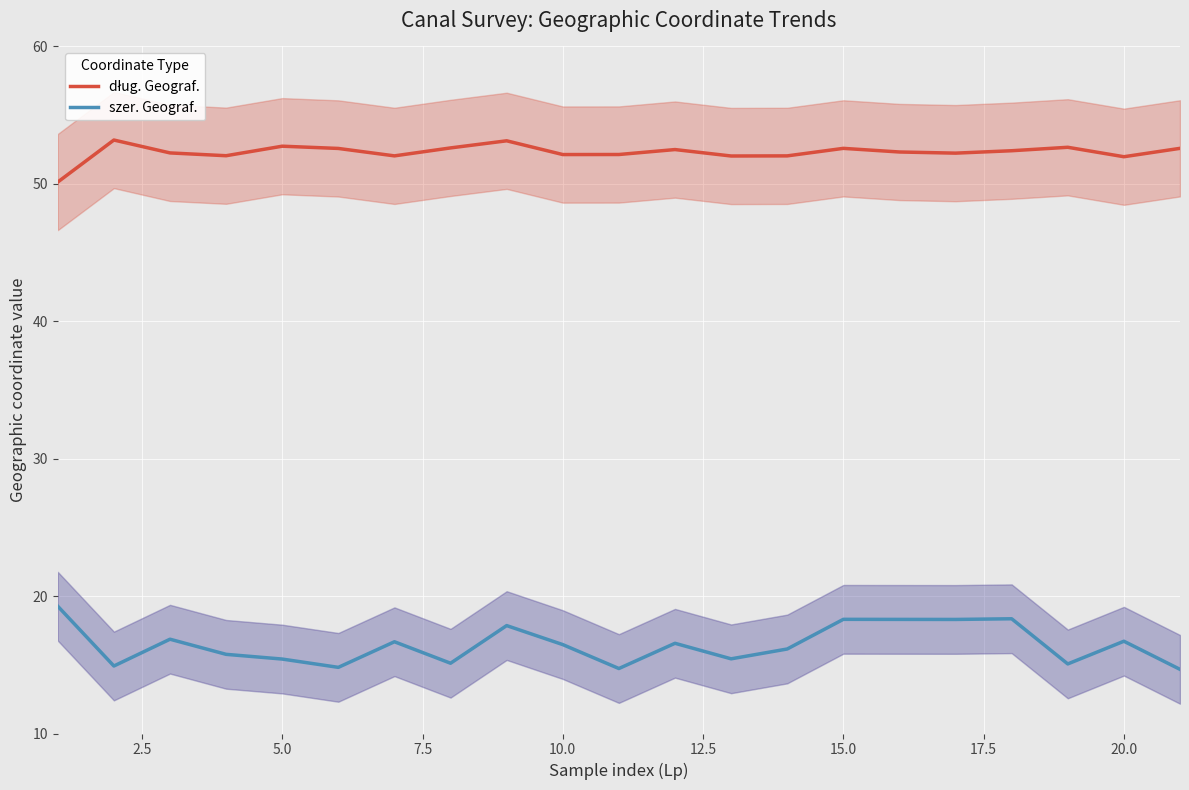

What is the difference between the second highest and minimum values in the szer. Geograf. series?

3.7